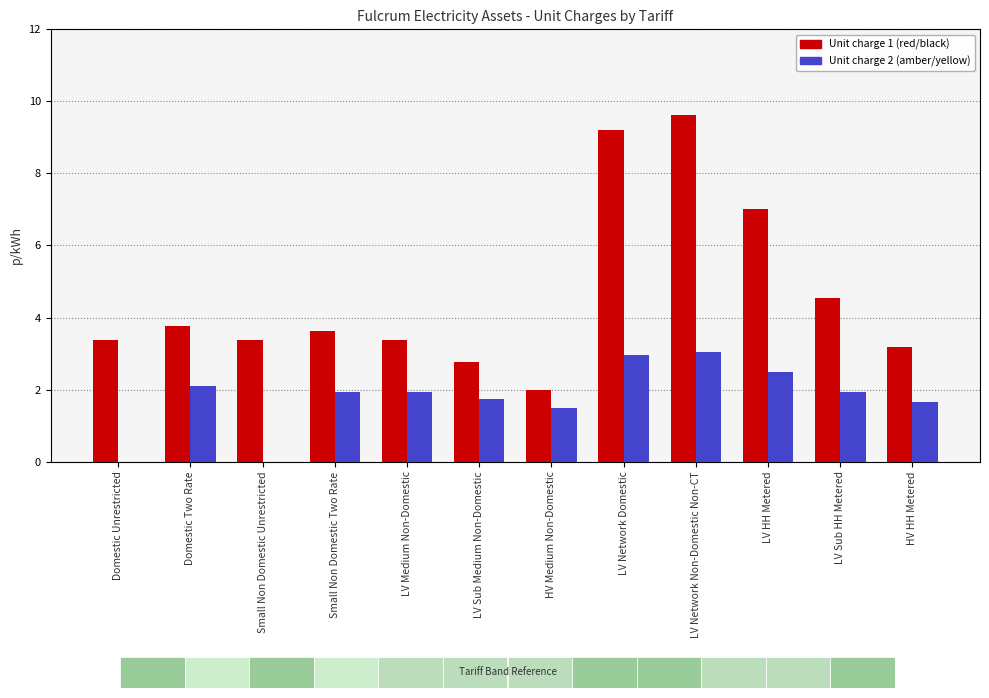

What is the greatest value displayed?

9.6